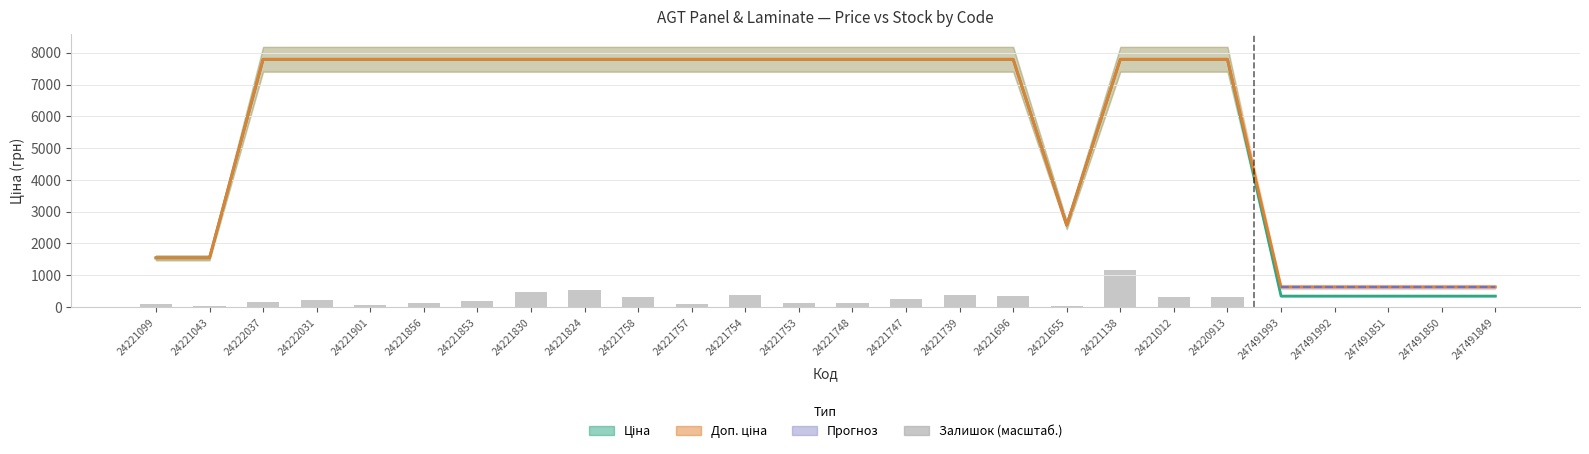

Reading left to right, extract all data points from this chart.

Ціна: 1547.7	1547.7	7792.9	7792.9	7792.9	7792.9	7792.9	7792.9	7792.9	7792.9	7792.9	7792.9	7792.9	7792.9	7792.9	7792.9	7792.9	2578.7	7792.9	7792.9	7792.9	345.6	345.6	345.6	345.6	345.6
Доп. ціна: 1548.0	1548.0	7792.9	7792.9	7792.9	7792.9	7792.9	7792.9	7792.9	7792.9	7792.9	7792.9	7792.9	7792.9	7792.9	7792.9	7792.9	2579.0	7792.9	7792.9	7792.9	634.0	634.0	634.0	634.0	634.0
Залишок (scaled): 110.0	27.5	171.9	220.0	75.6	123.8	192.5	460.7	529.5	330.1	96.3	385.1	130.6	130.6	268.2	391.9	343.8	20.6	1168.9	323.2	316.3	0.0	0.0	0.0	0.0	0.0